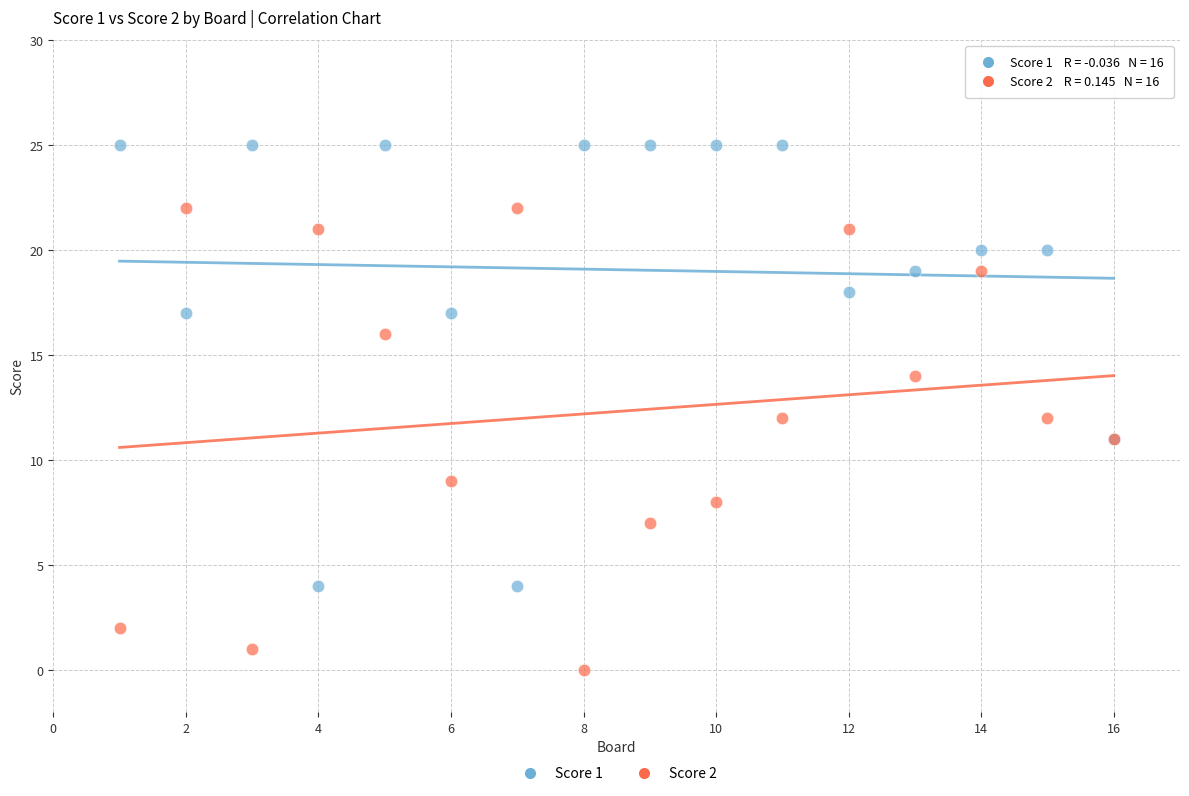

Which series contains the highest Y value?

Score 1